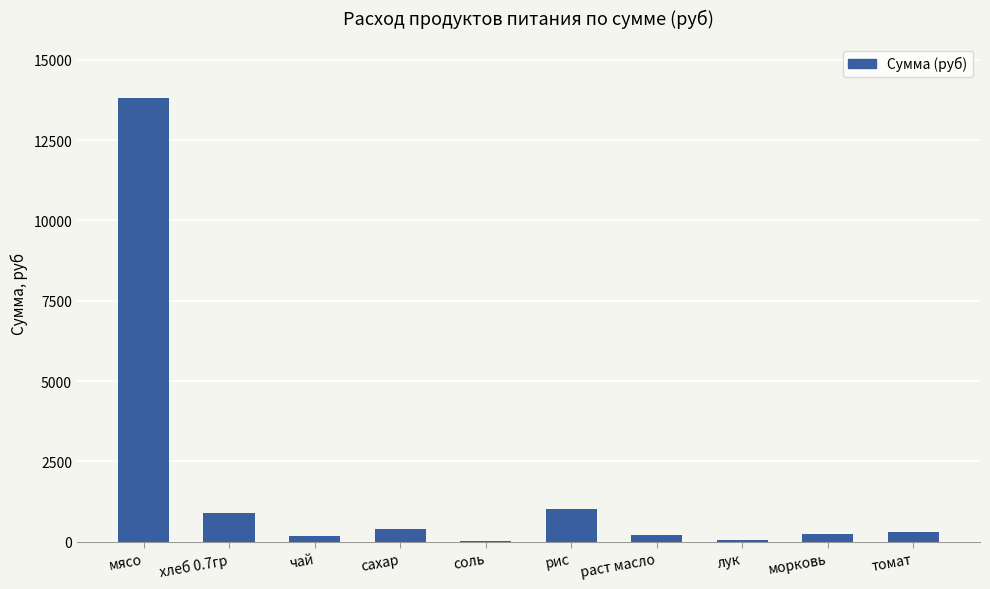

At which category does the chart reach its peak across all series?

мясо